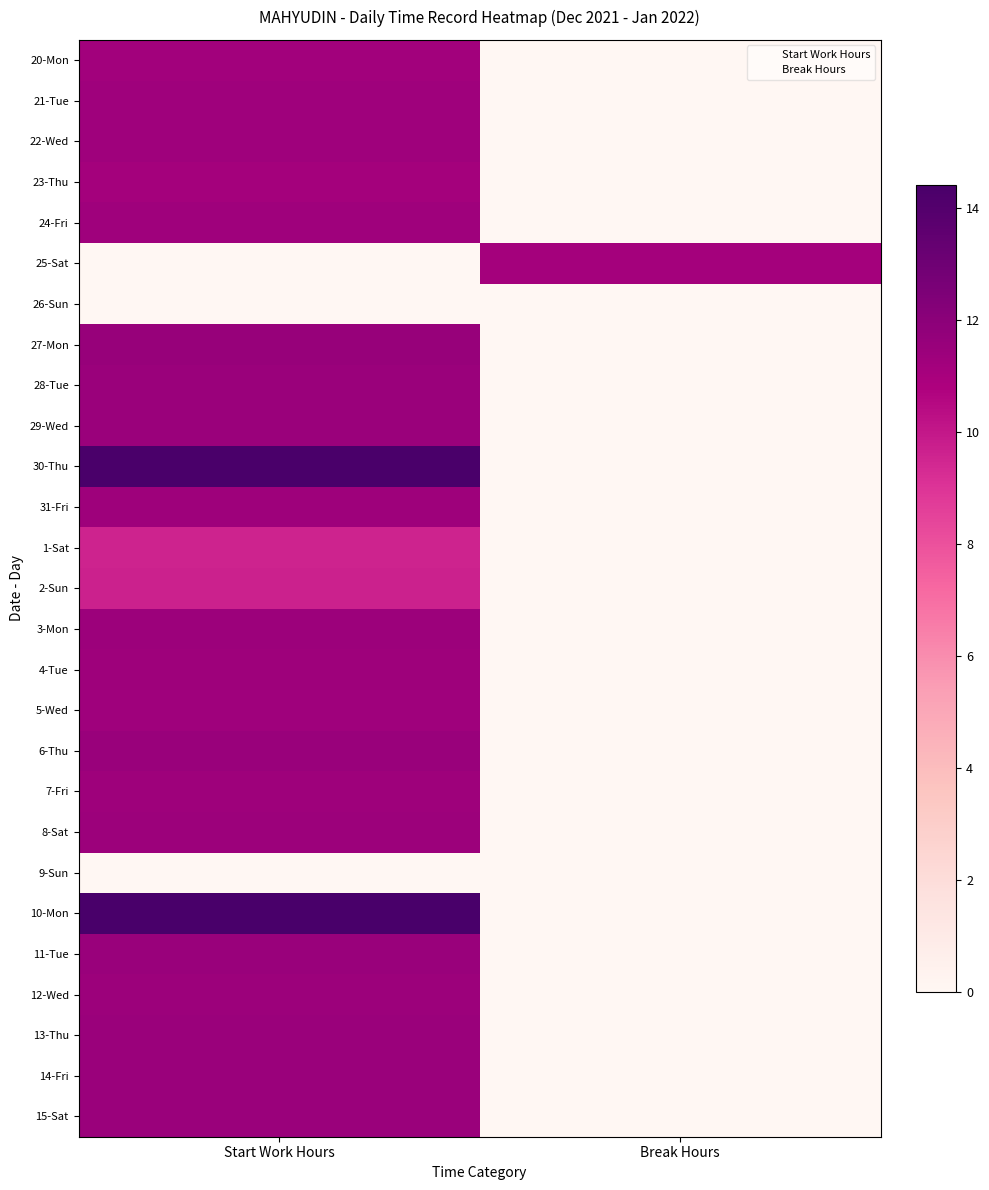

How many data points in 24-Fri are above 11?

1